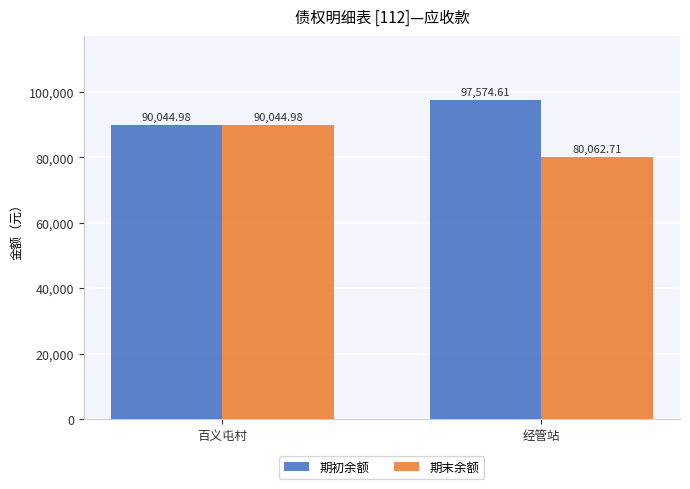

Reading left to right, what are all the values shown in this chart?

期初余额: 90045.0	97574.6
期末余额: 90045.0	80062.7